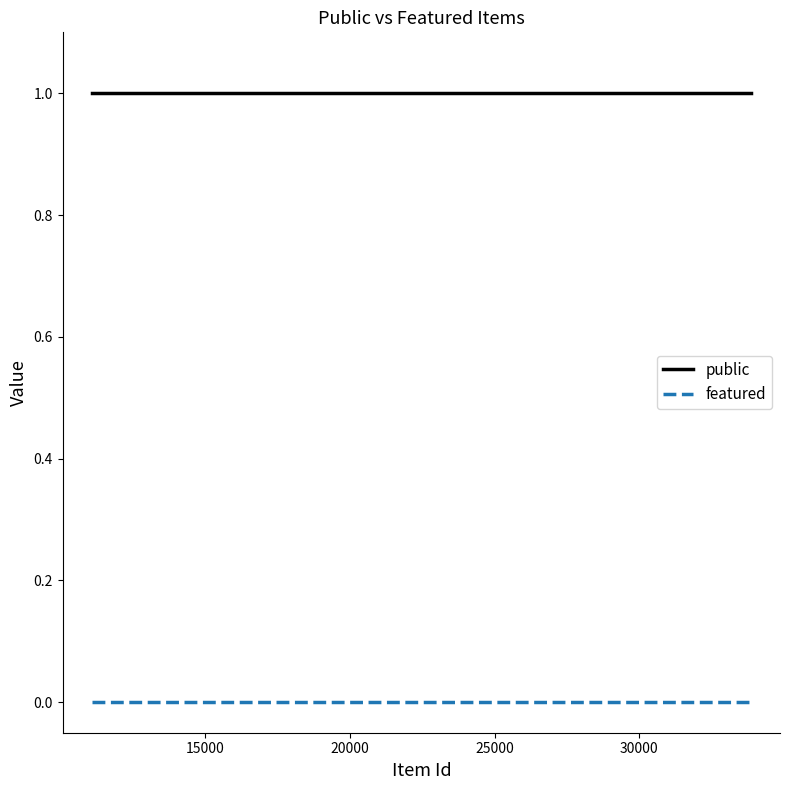

True or false: featured and public cross at least once.

False